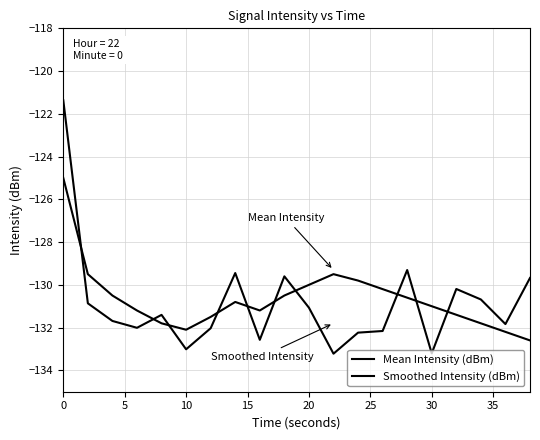

How many lines are shown in the chart?

2